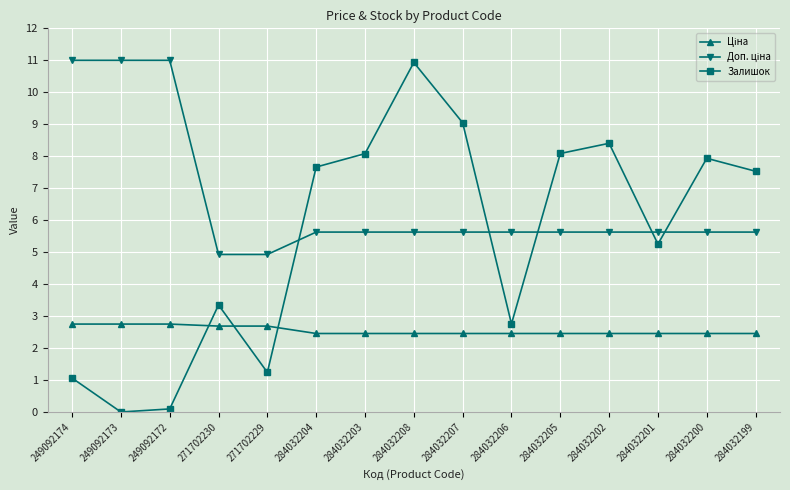

At which label does Залишок first exceed 7?

284032204